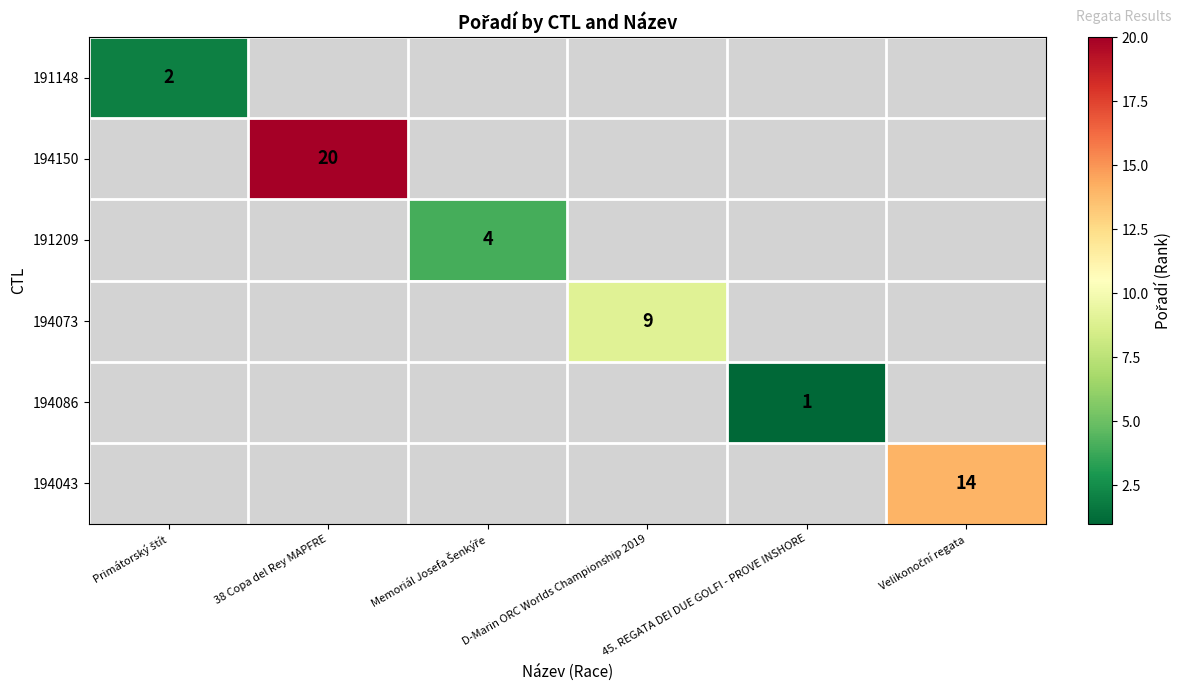

Is the value of 194086 at Velikonoční regata greater than the value of 191209 at D-Marin ORC Worlds Championship 2019?

No